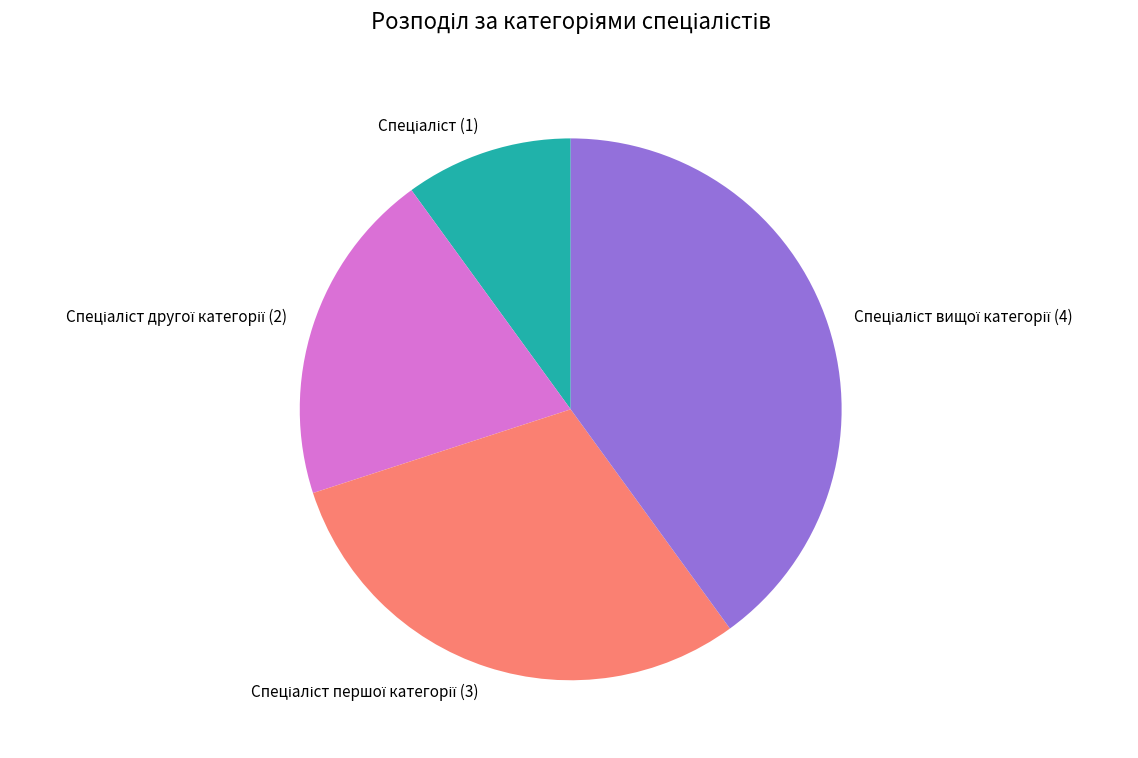

Does any single category account for the majority?

No